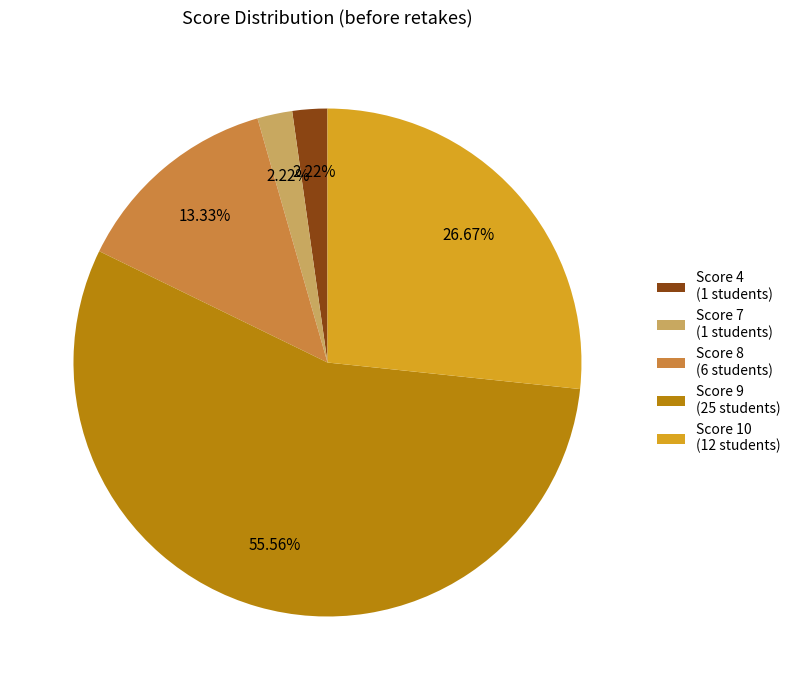

Is the sum of Score 8 (6 students) and Score 4 (1 students) greater than half?

No